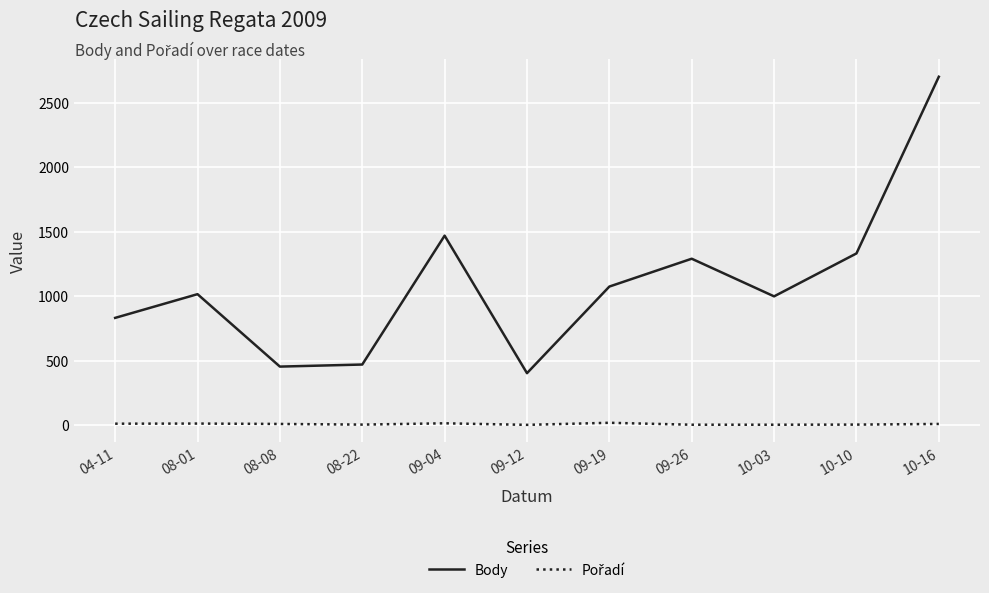

Which series has the largest range (max minus min)?

Body